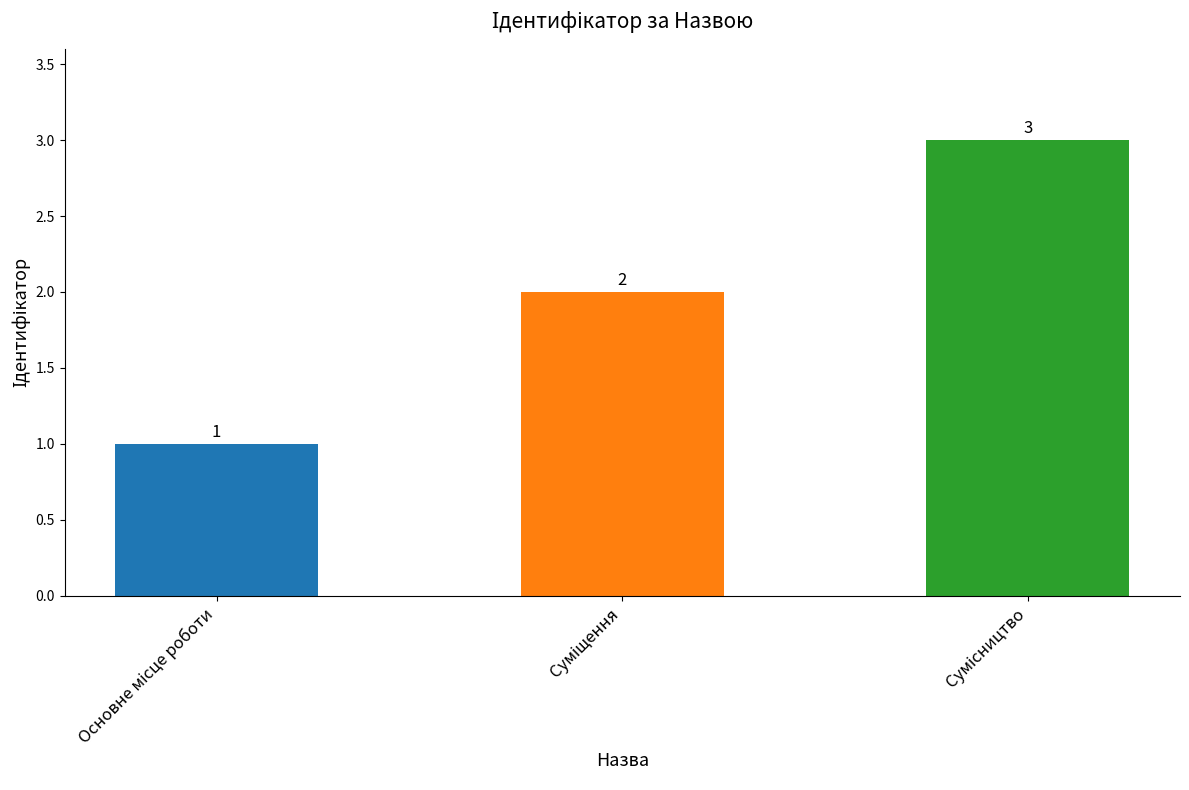

What is the value of the 1st bar from the left?

1